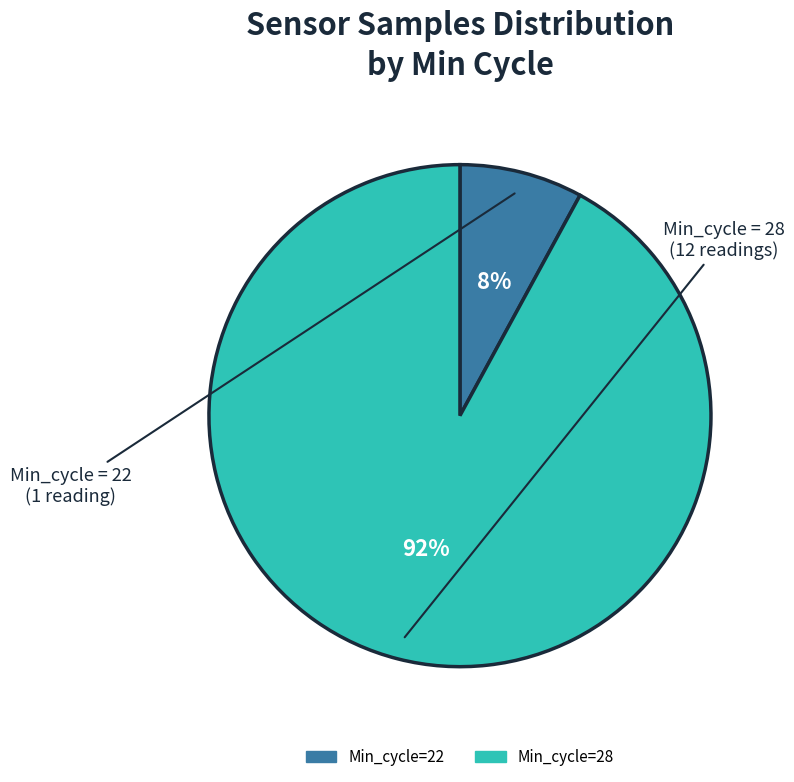

Is there any slice that represents more than half of the pie?

Yes